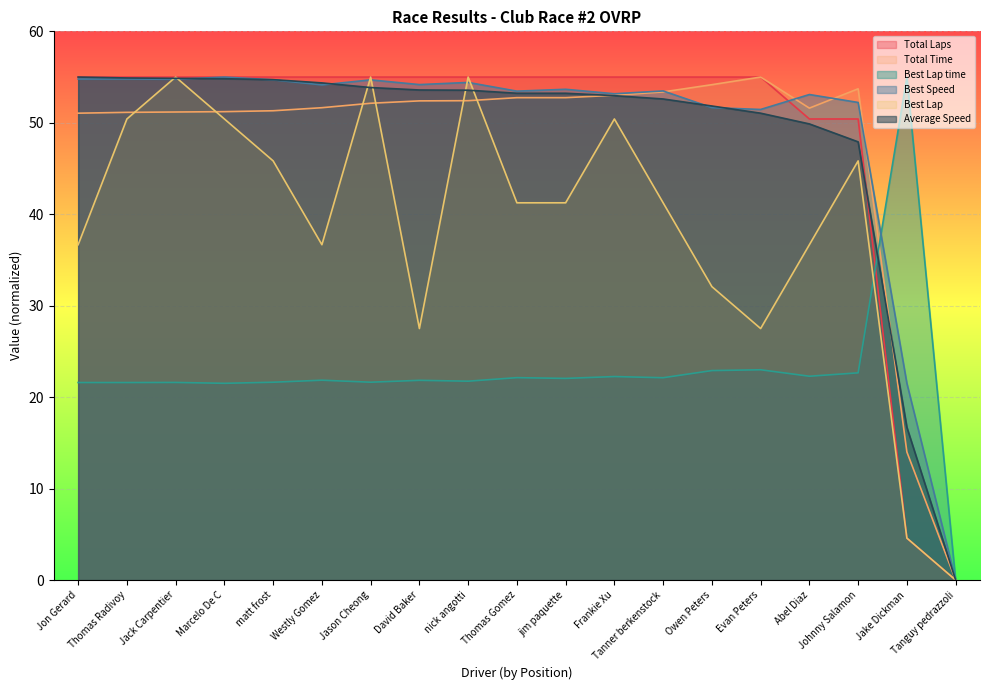

How many values in the Best Lap series are below 41?

8